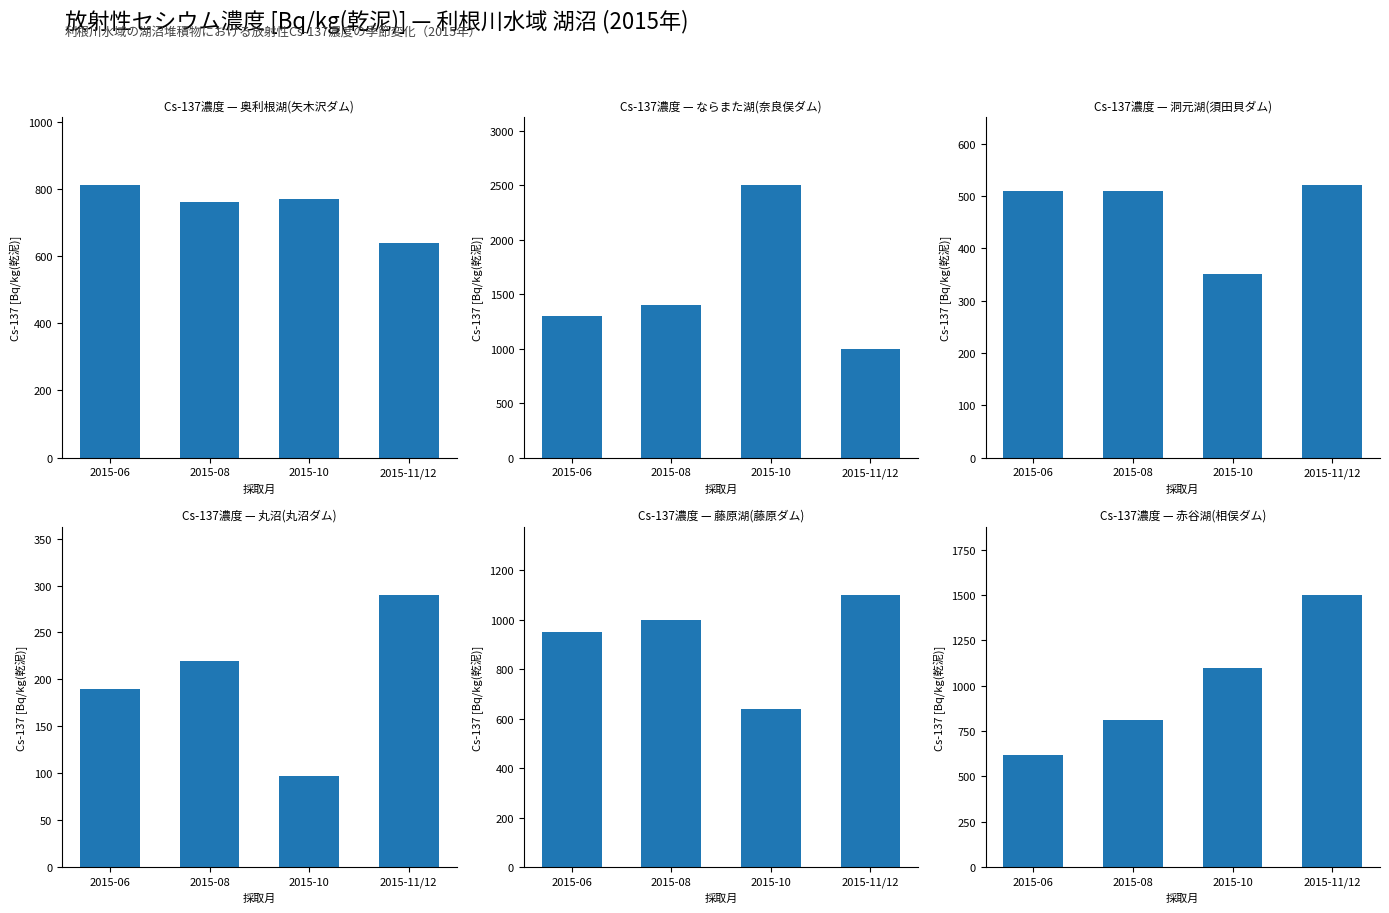

What is the difference between the second highest and minimum values in the Cs-137 (藤原湖) series?

360